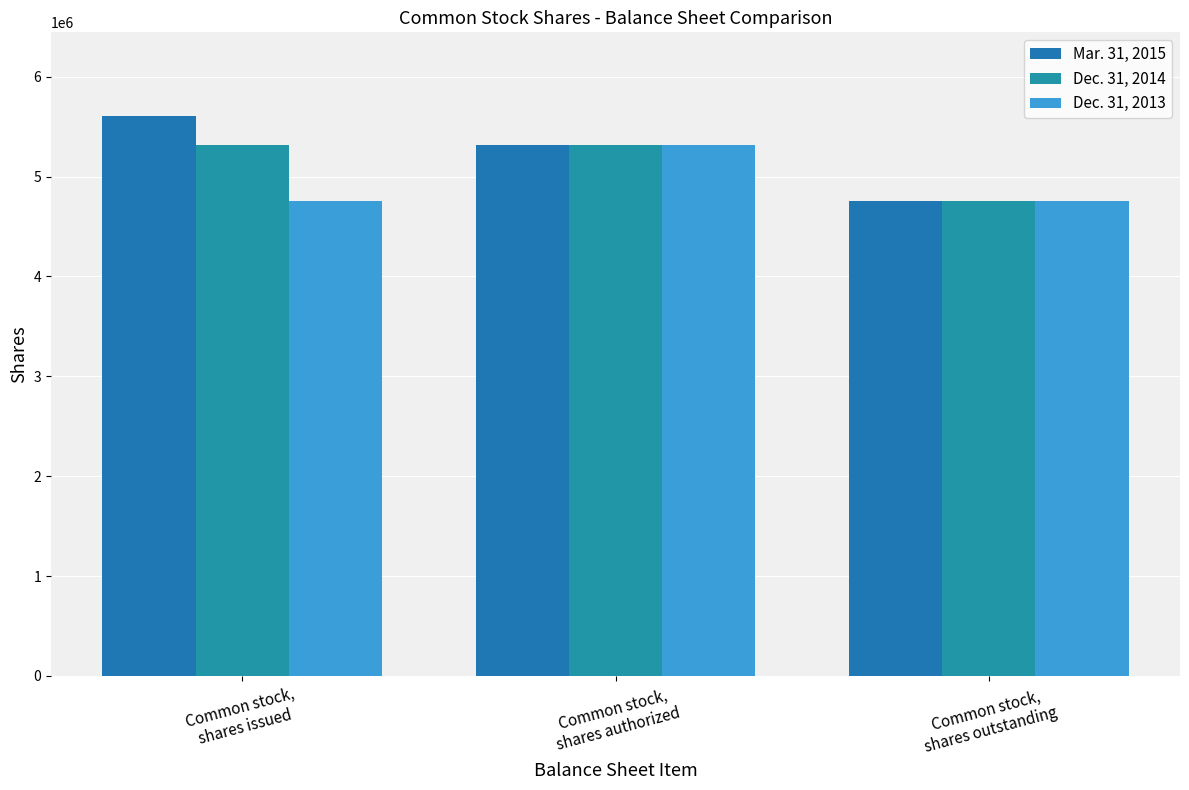

What is the label of the 2nd bar from the left?

Common stock,
shares authorized